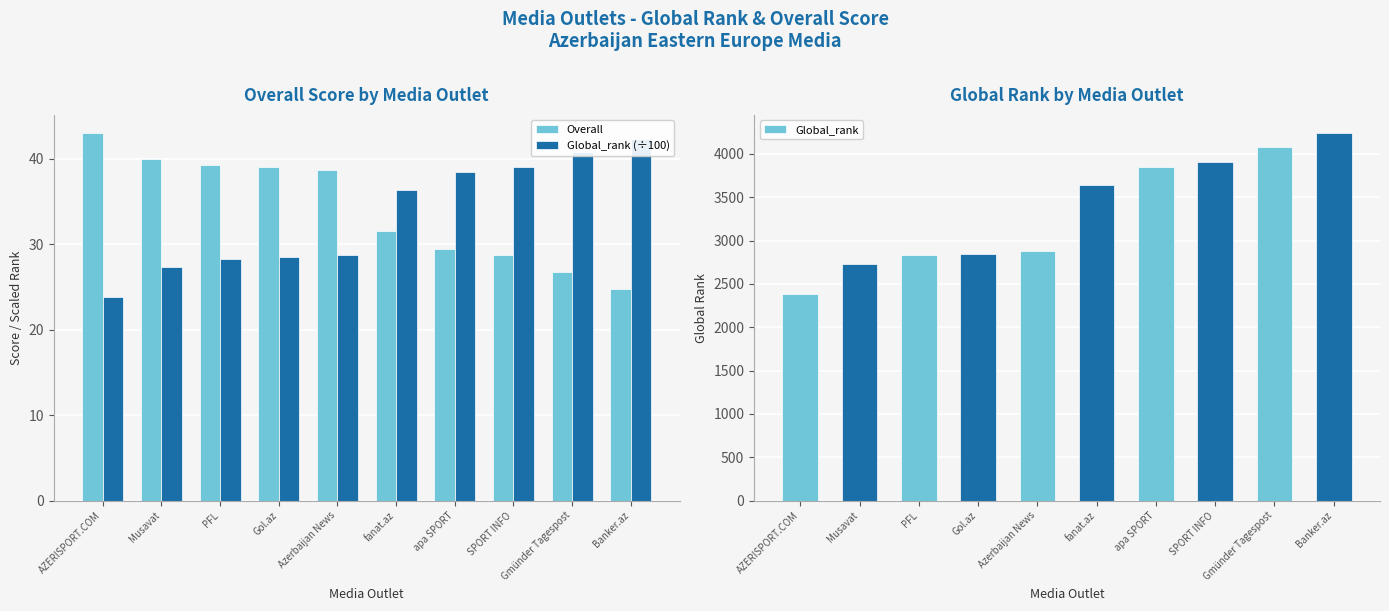

Which series has the largest range (max minus min)?

Global_rank